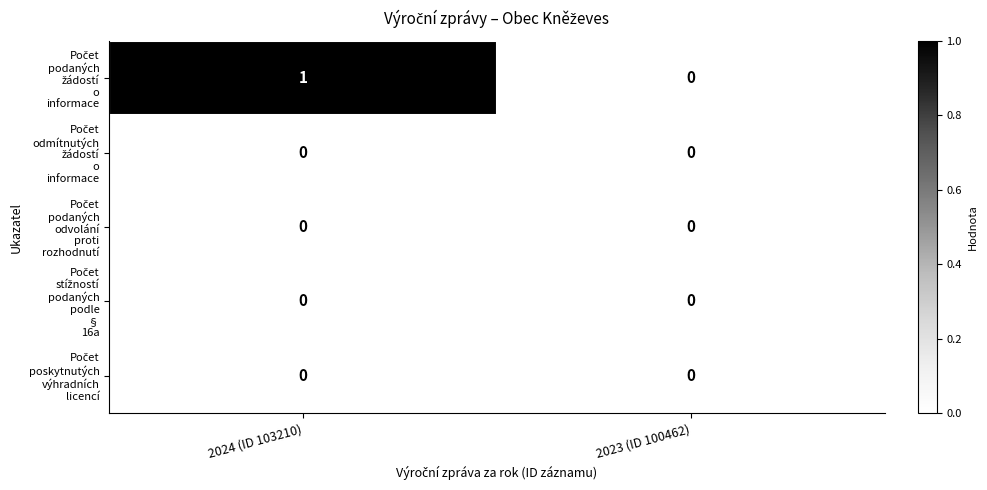

At which category is the sum across all series the highest?

2024 (ID 103210)